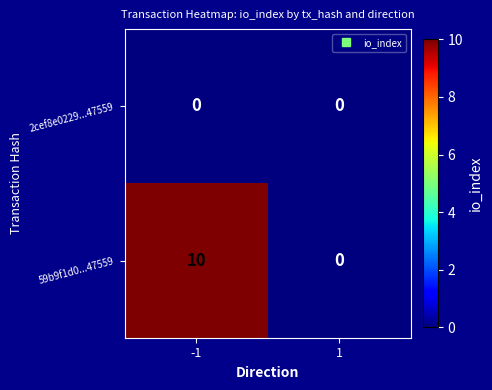

List the series in order of their overall mean, highest first.

59b9f1d0...47559, 2cef8e0229...47559